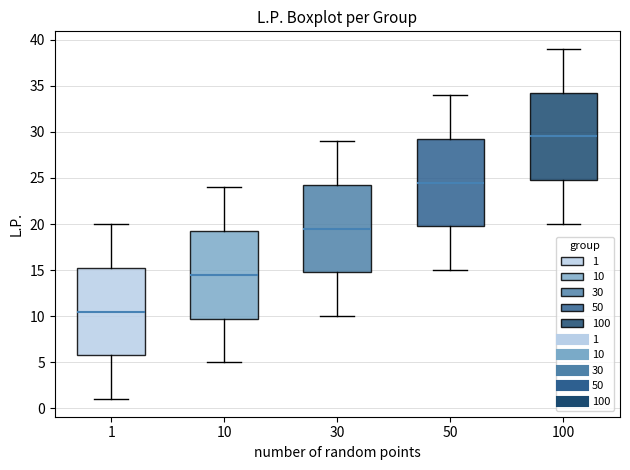

Which box has the lowest median line?

1